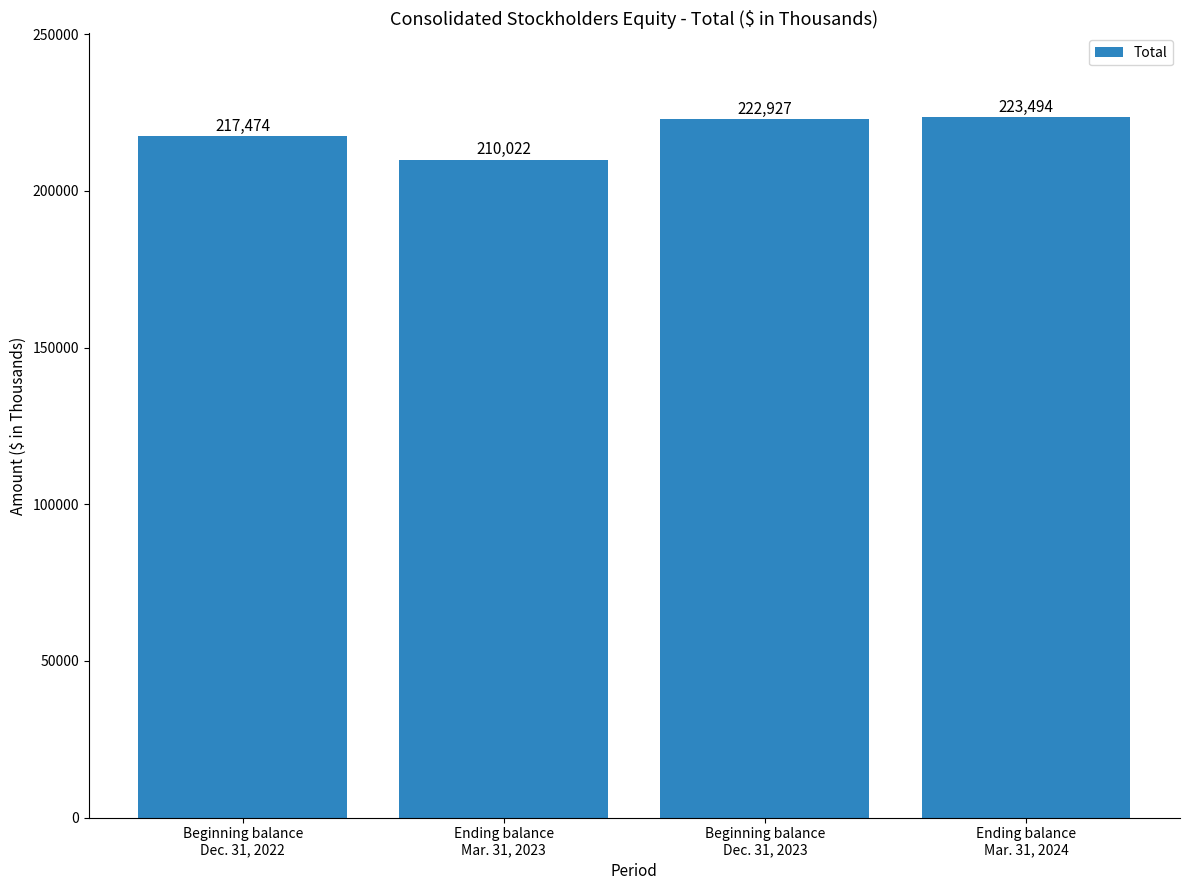

What is the difference between the maximum and minimum values?

13472